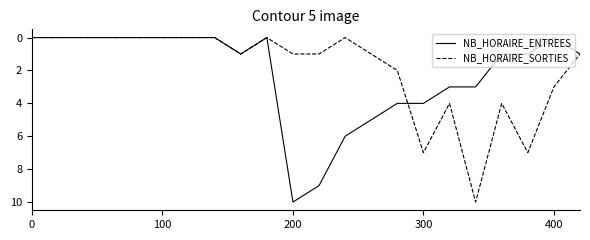

How many lines are shown in the chart?

2